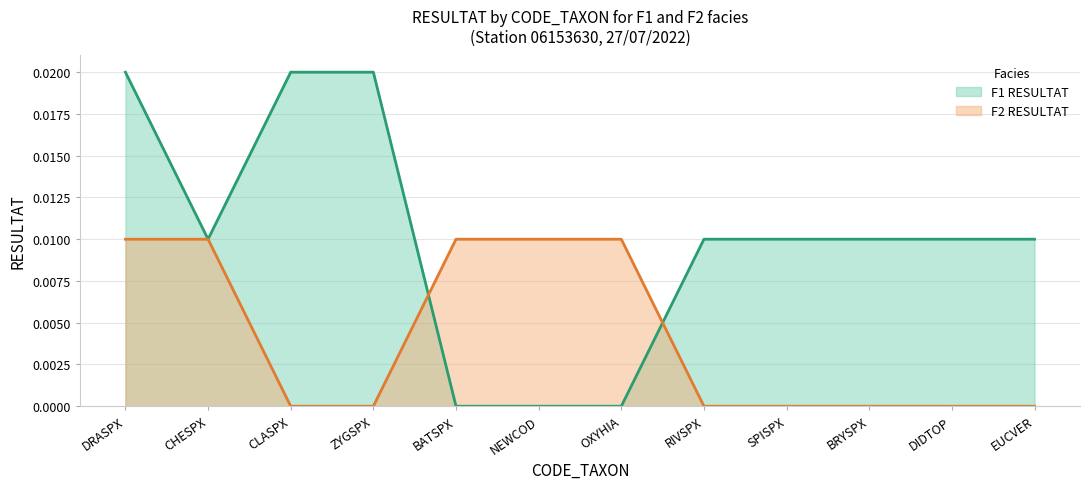

True or false: F1 RESULTAT has more than 1 points higher than both neighbors.

False